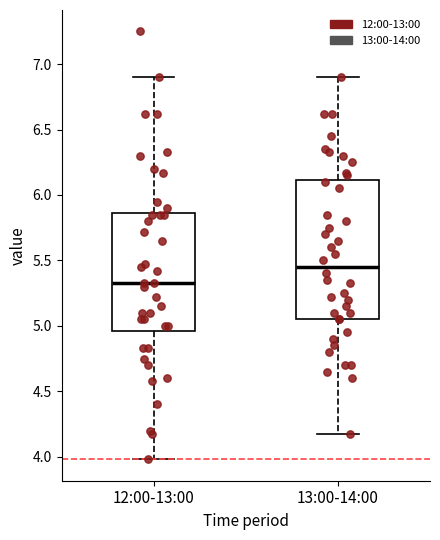

Where does the lower whisker of the box for 13:00-14:00 end on the y-axis? The values are not printed on the chart, so give them approximately, as read against the axis.

4.15